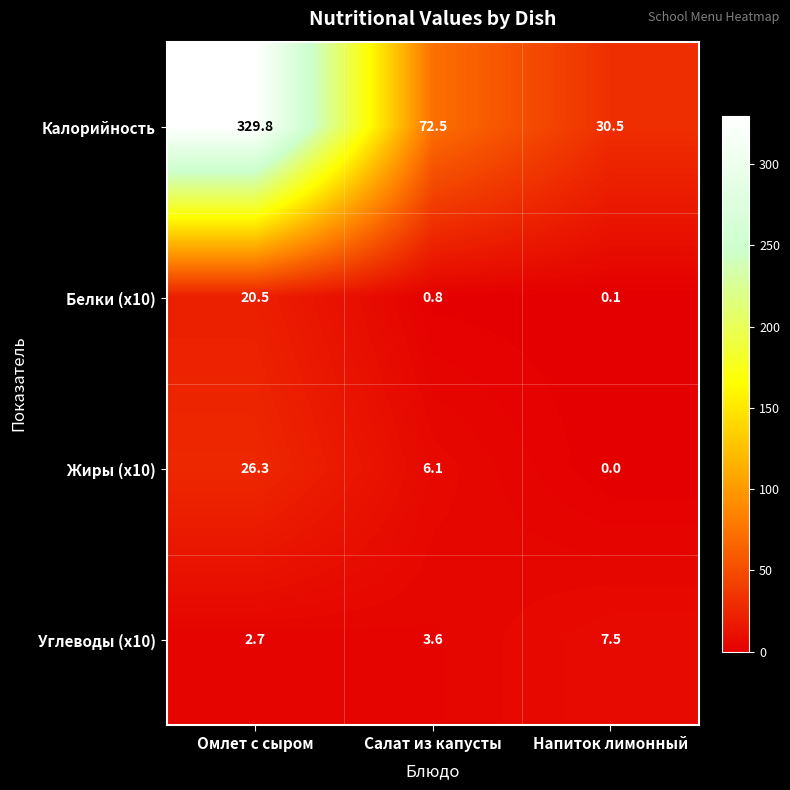

The Жиры (x10) series shows 4.1 at Салат из капусты. True or false?

False